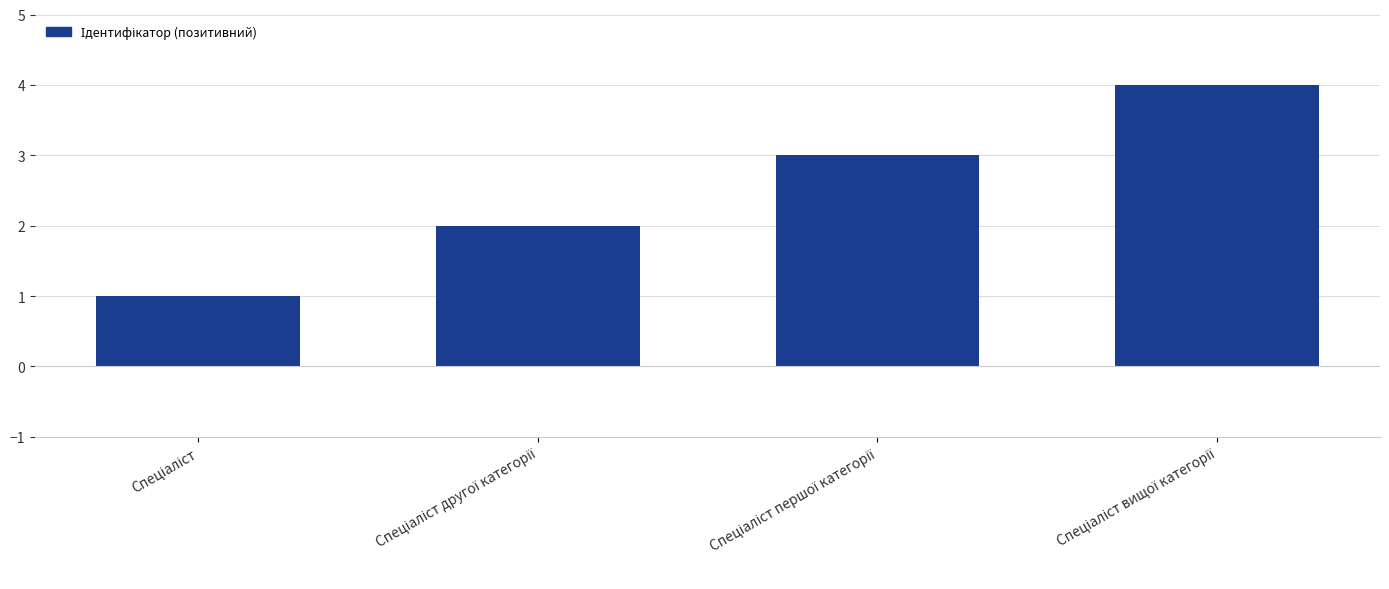

Reading left to right, what are all the values shown in this chart?

1	2	3	4